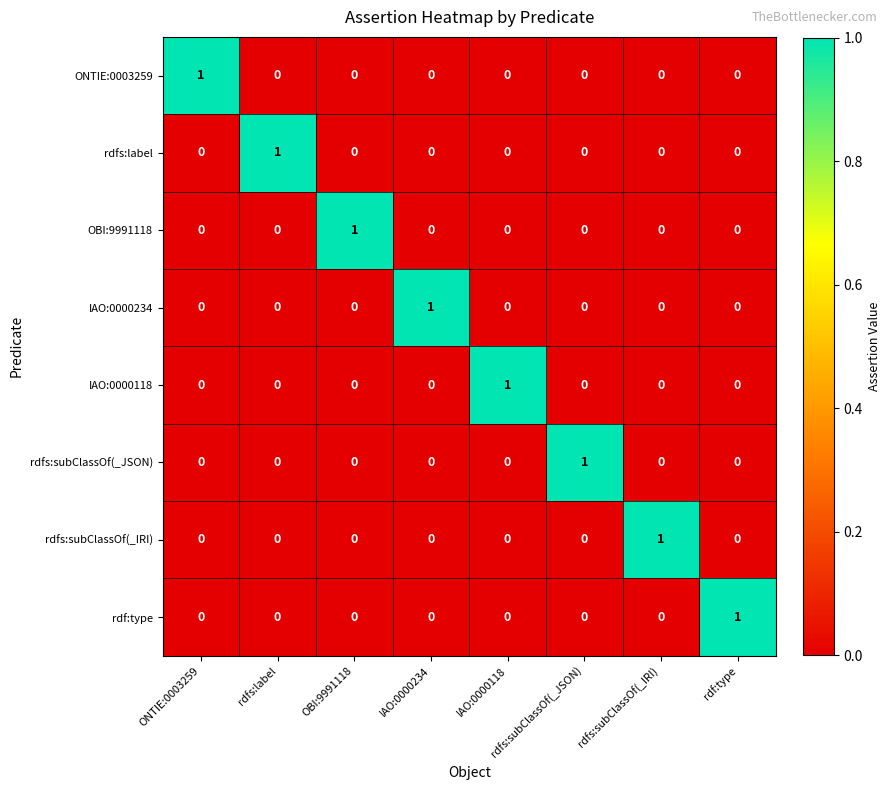

Count the number of data series in this chart.

8